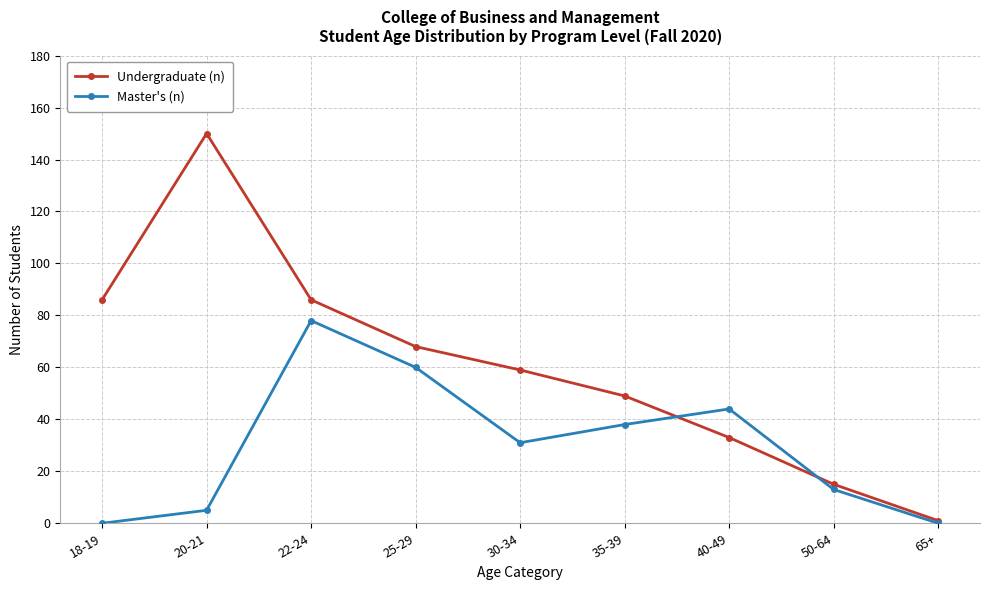

The Master's (n) series shows 38 at 35-39. True or false?

True